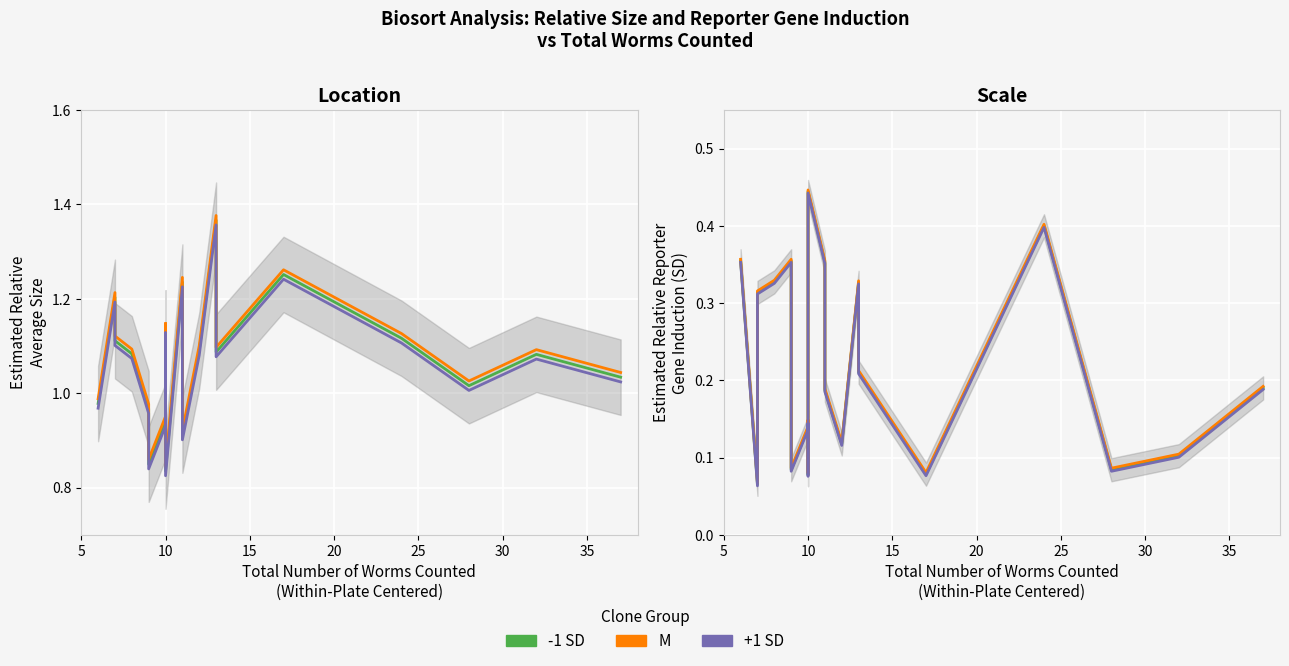

What are all the series names shown in the legend?

-1 SD, M, +1 SD